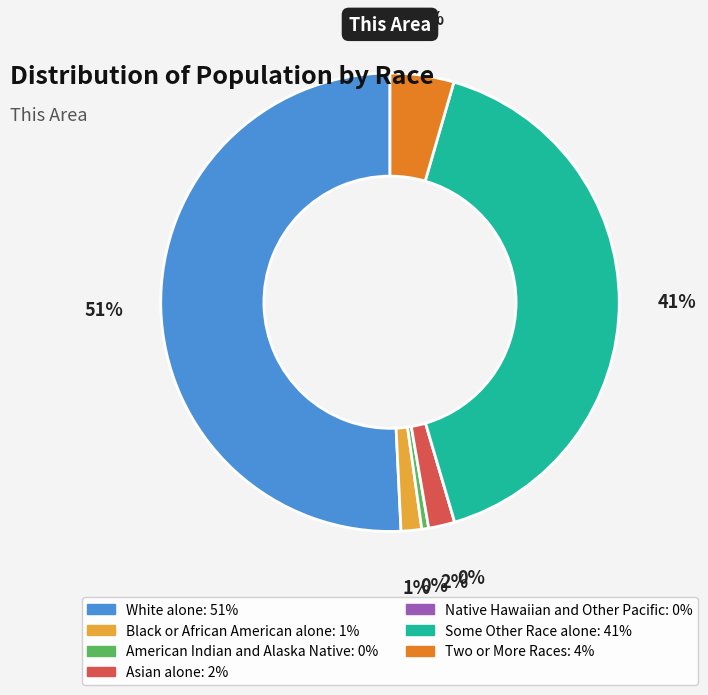

Is there any slice that represents more than half of the pie?

Yes